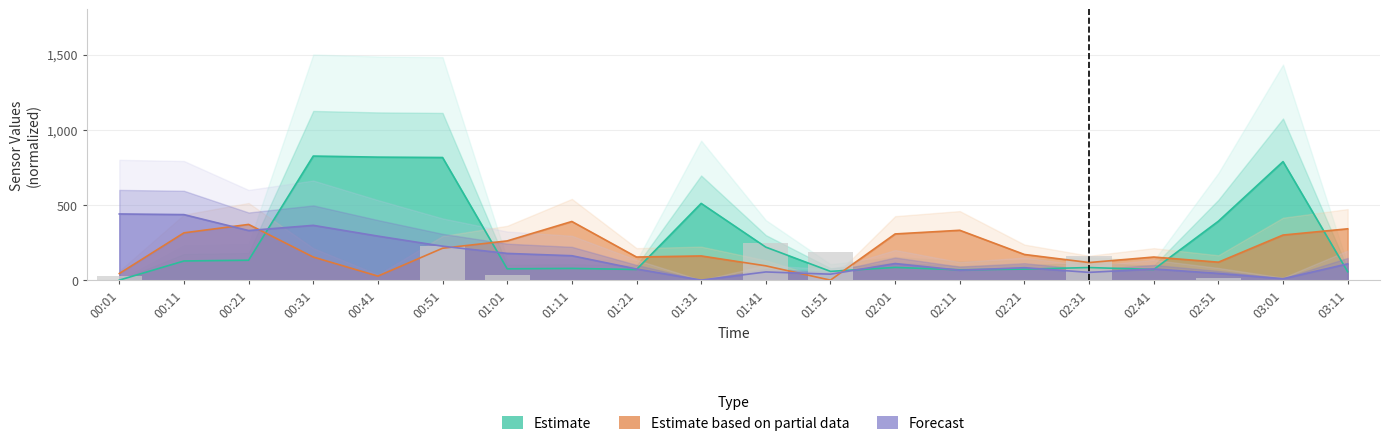

Which has a higher value, 01:11 or 02:01?

02:01